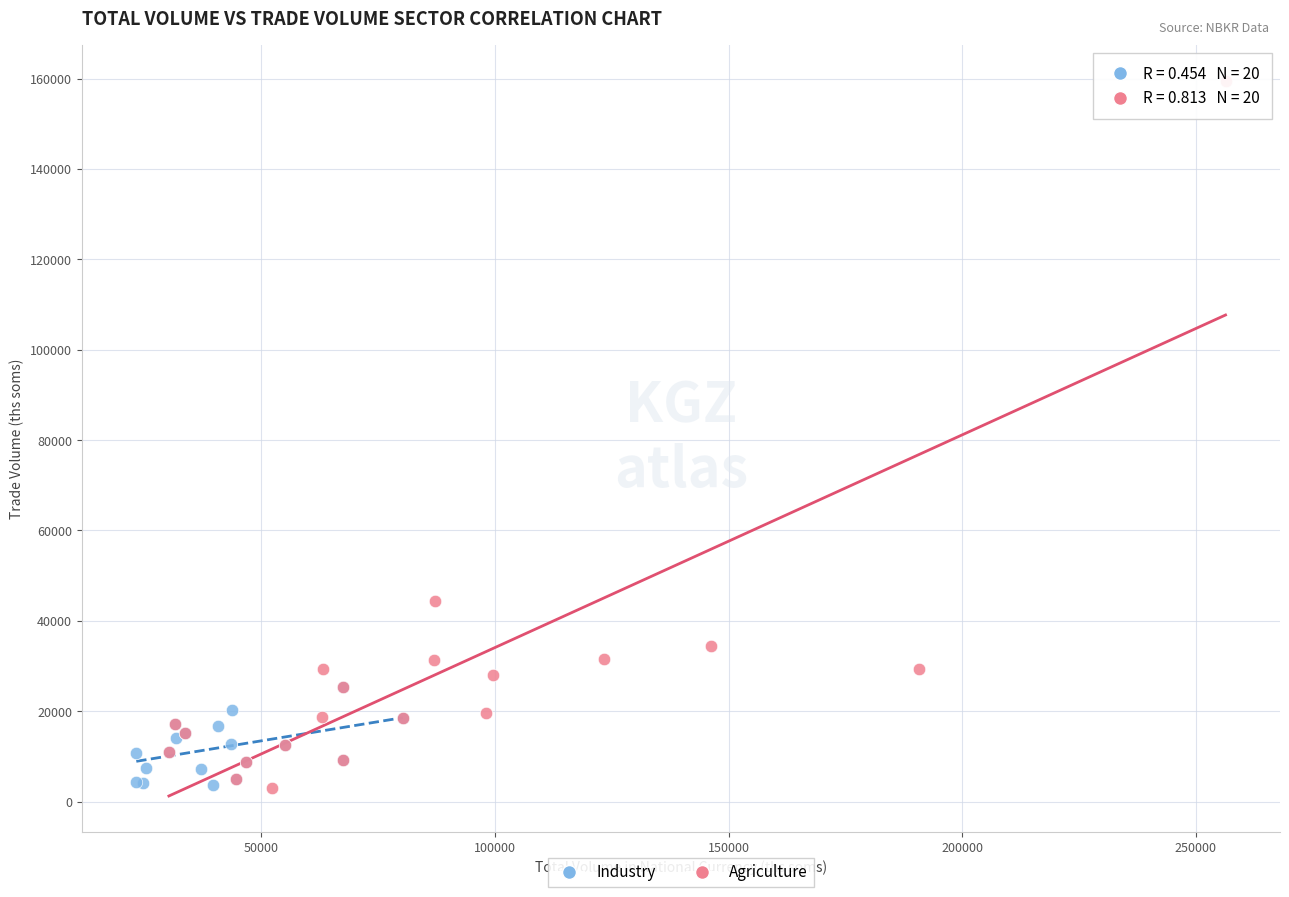

Which series has the widest spread of Y values?

Agriculture